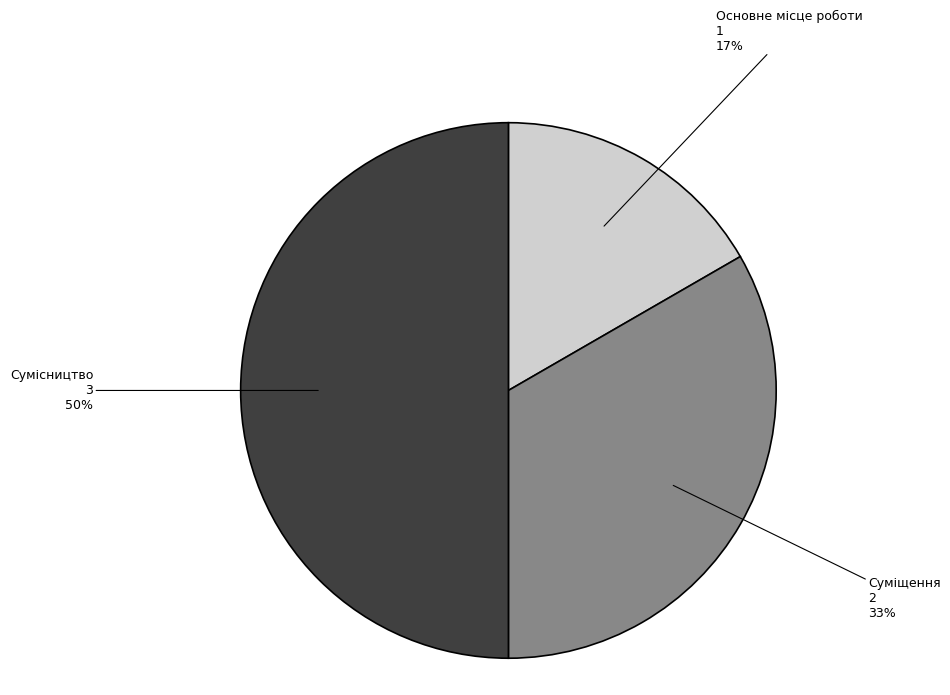

To the nearest percent, what is the average slice percentage?

33%